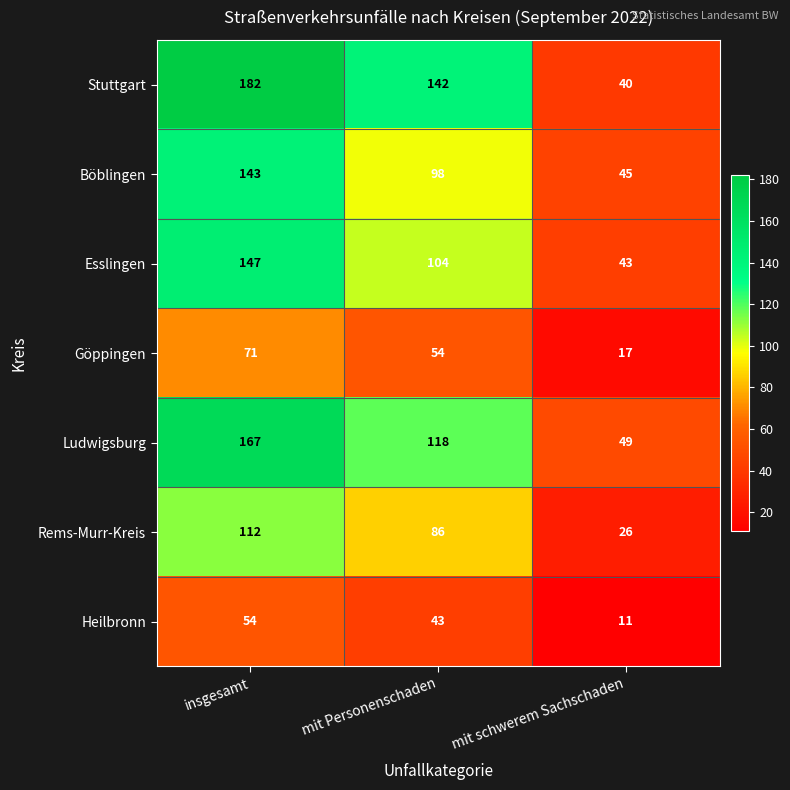

At which category does the chart reach its minimum across all series?

mit schwerem Sachschaden